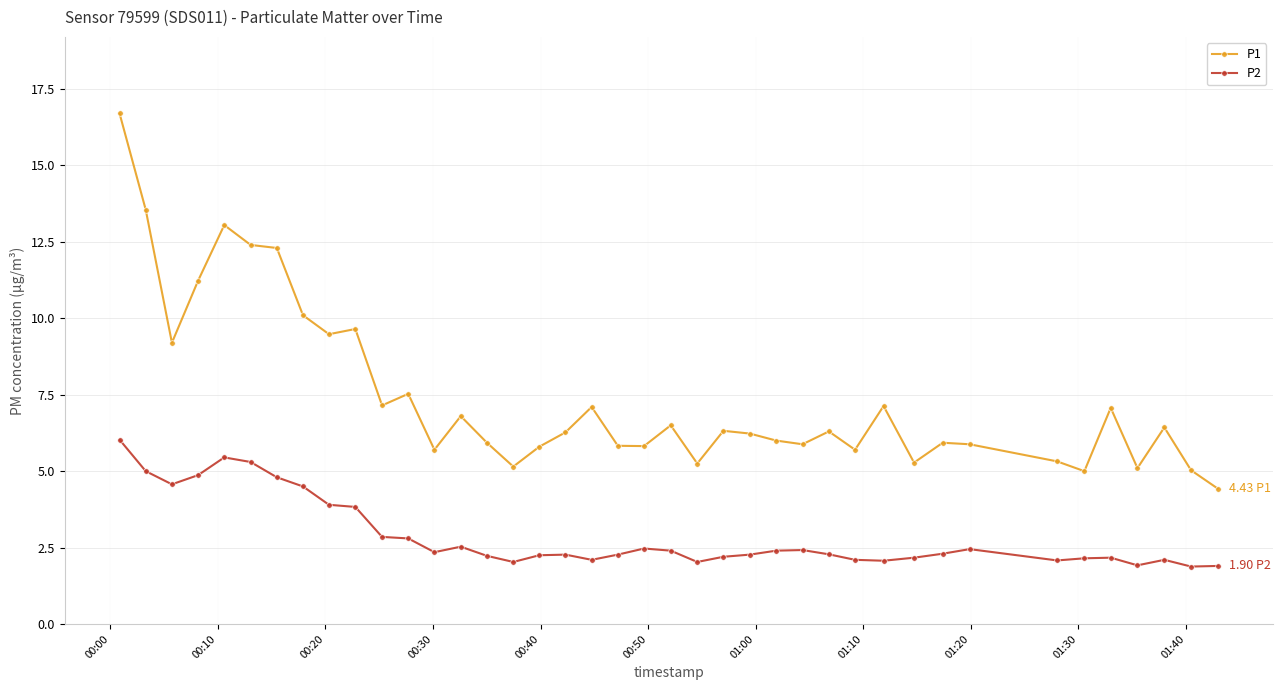

What is the value of the P1 point at the 1st from the left?

16.7